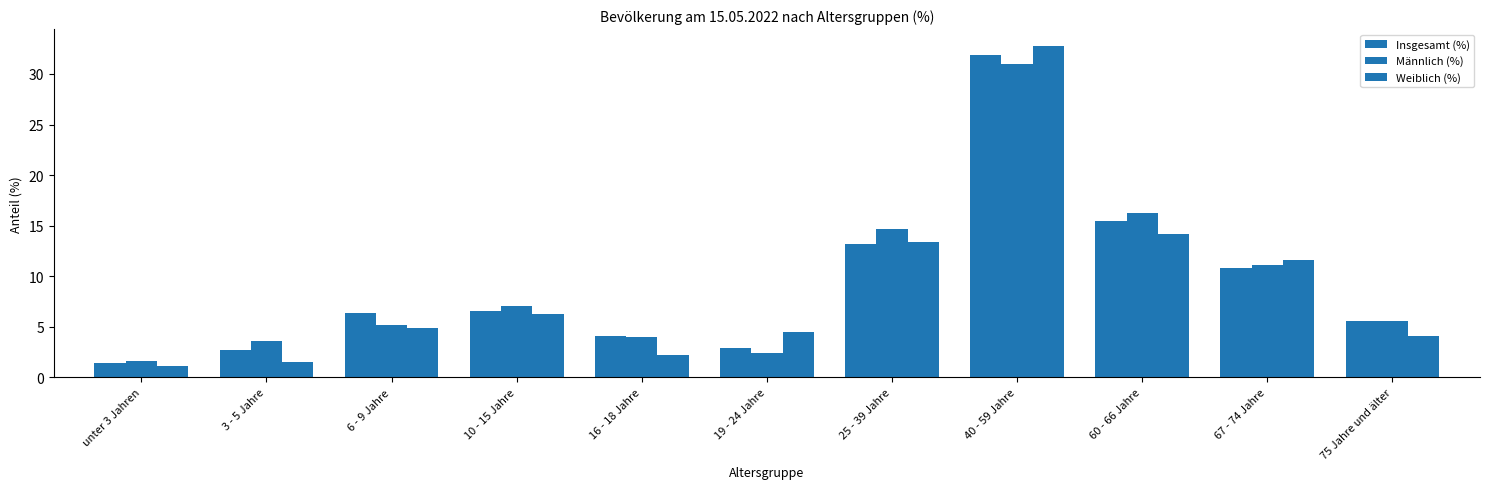

Rank the series by their maximum value, from lowest to highest.

Männlich (%), Insgesamt (%), Weiblich (%)